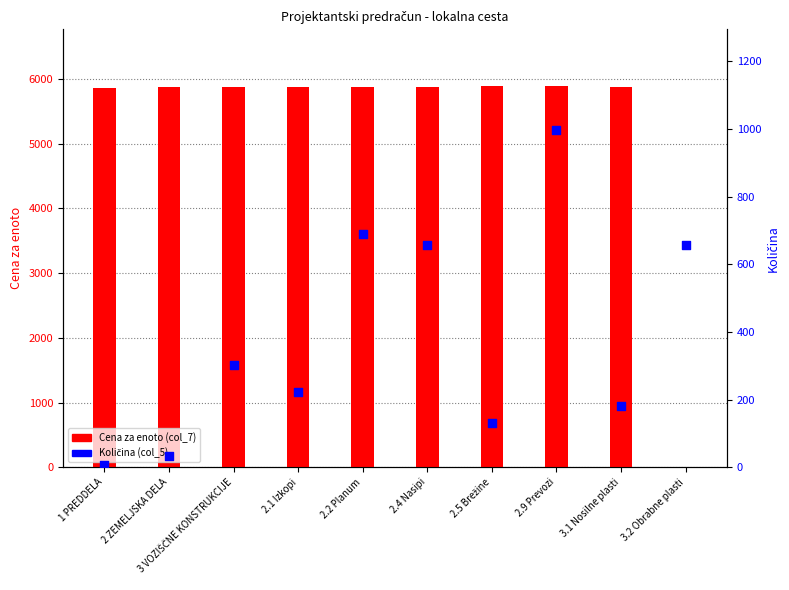

Which series reaches the minimum Y coordinate?

Cena za enoto (col_7)